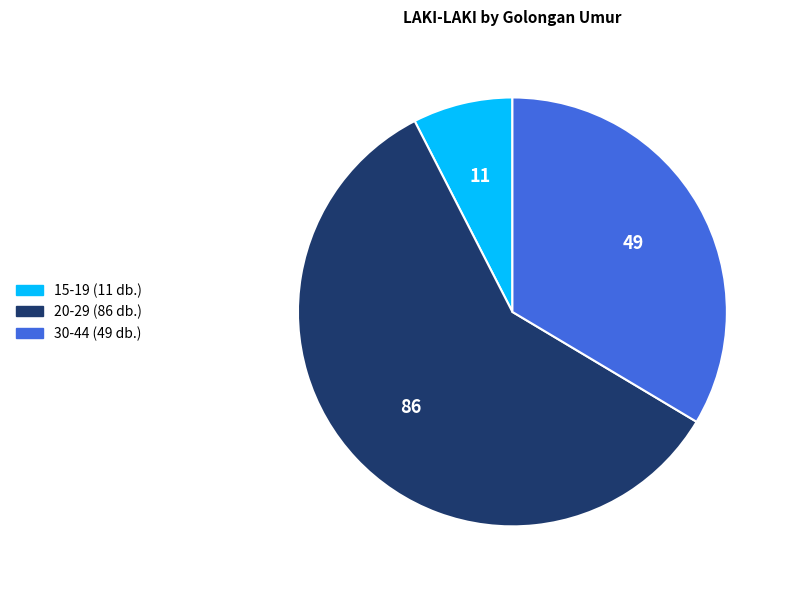

Combined, do 30-44 and 20-29 account for over 50%?

Yes